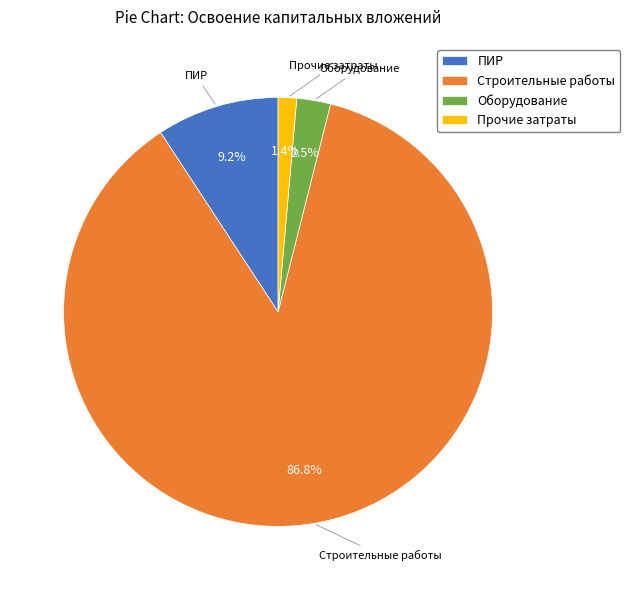

Which category has the biggest portion of the pie?

Строительные работы